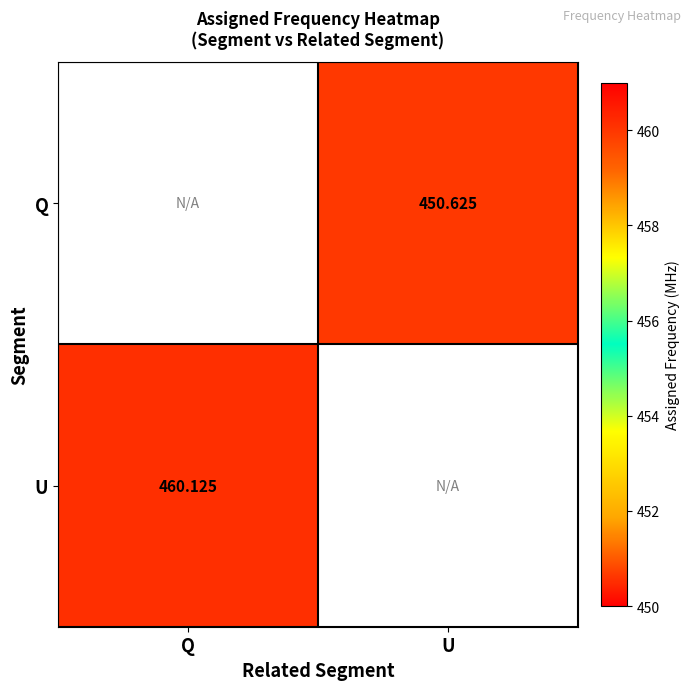

Which has a higher value, Q or U?

U